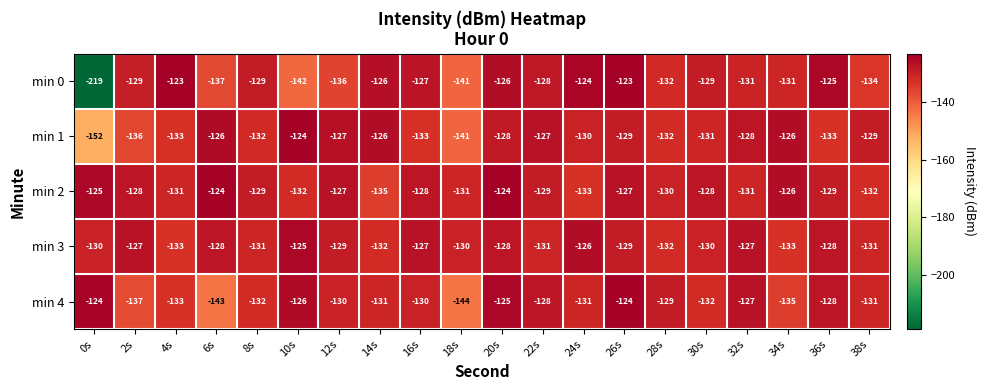

At how many categories does at least one series exceed -175?

20